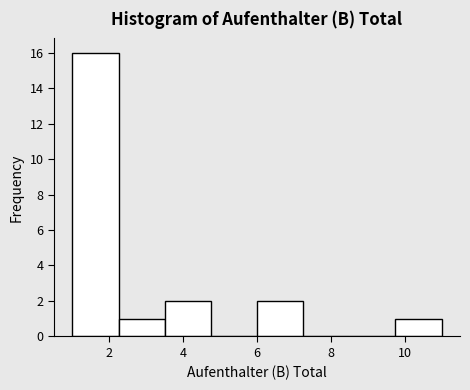

Which range on the x-axis has the tallest bar?

1.00 to 2.25